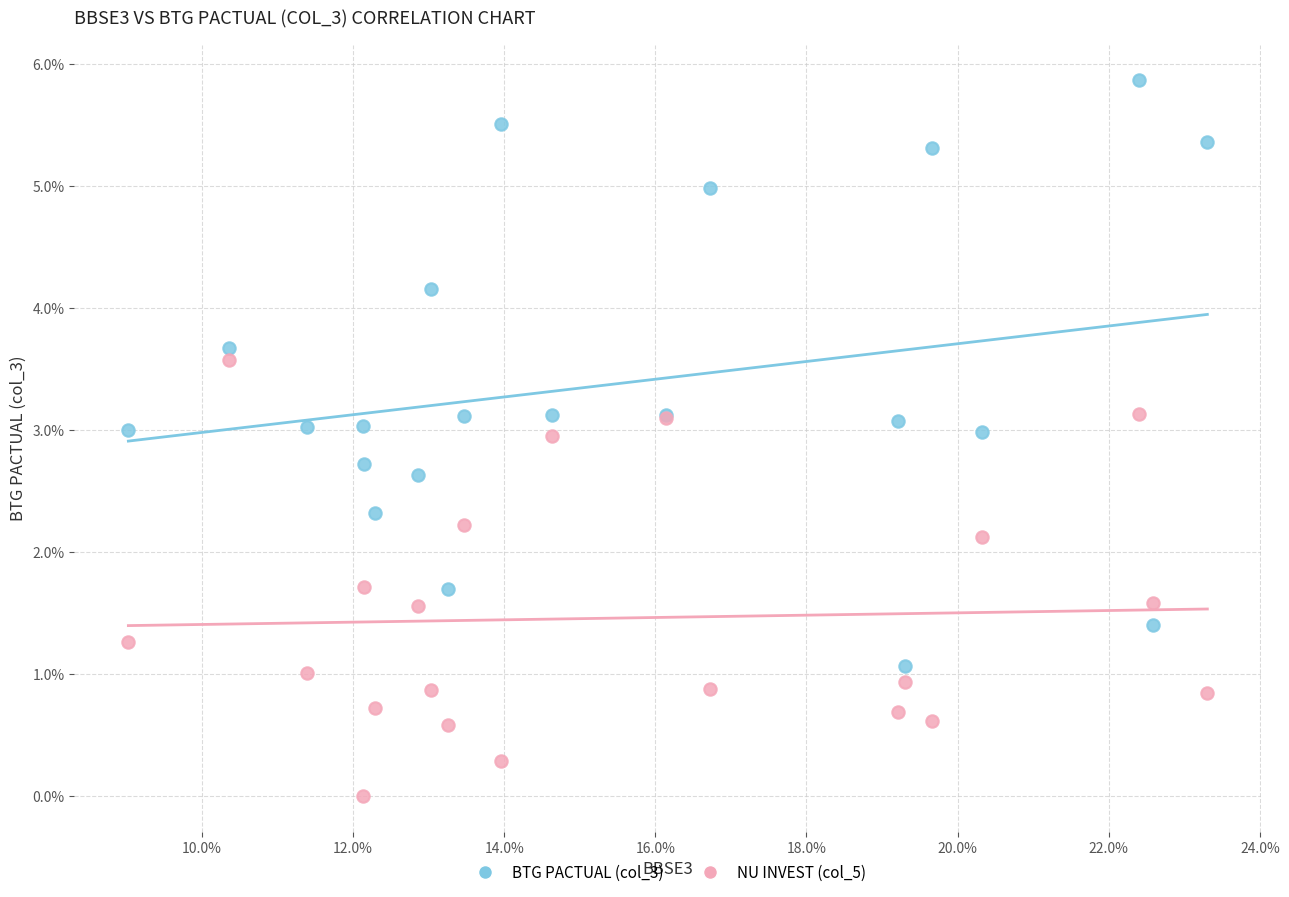

Which series contains the lowest Y value?

NU INVEST (col_5)